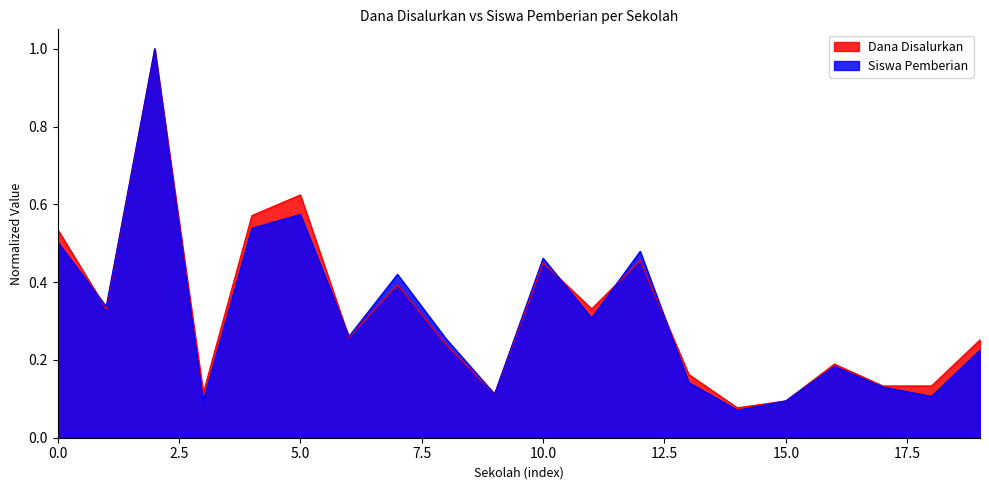

Which series changed the most between 071159 NAMOHALU and 075110 LASARA BERUA?

Pemberian (Siswa)